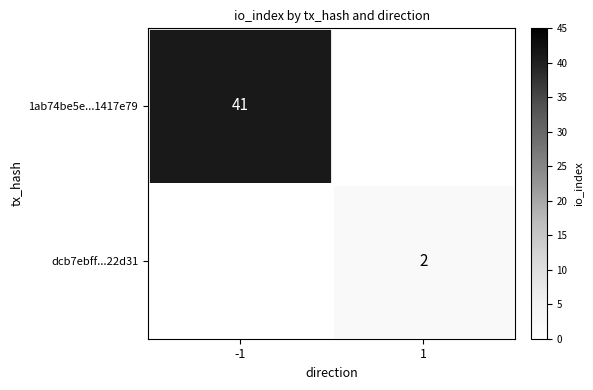

Is it true that 1ab74be5e...1417e79 equals 54.4 at -1?

False